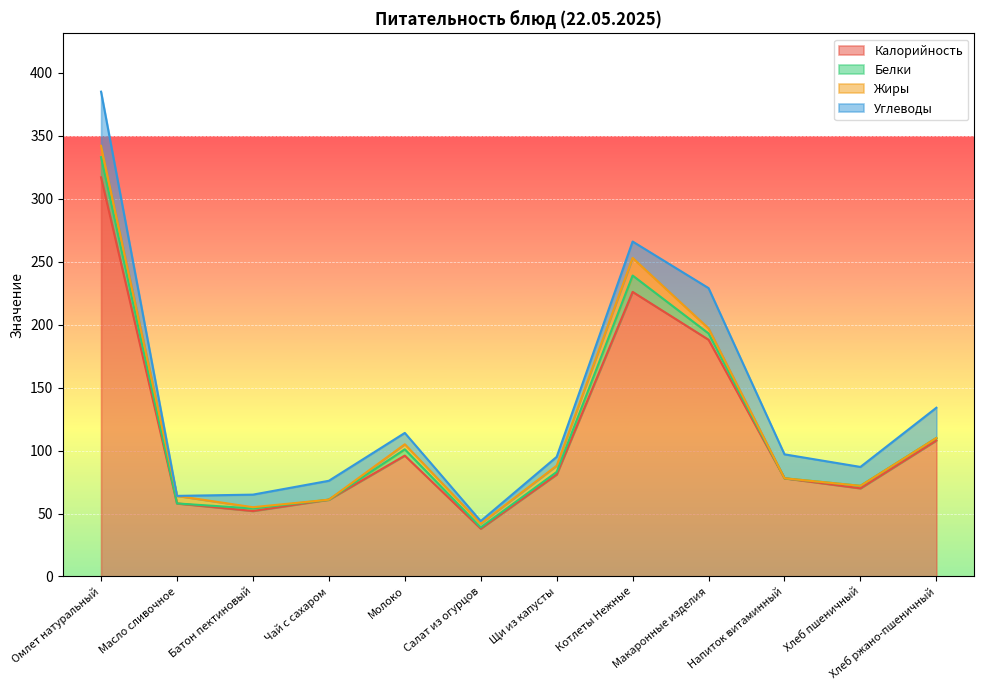

Which series has the largest total across all categories?

Калорийность